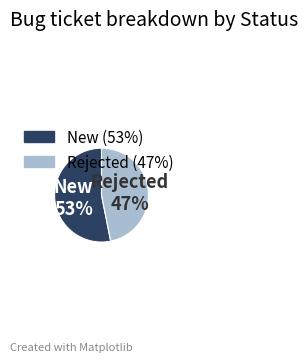

How many slices are in this pie chart?

2